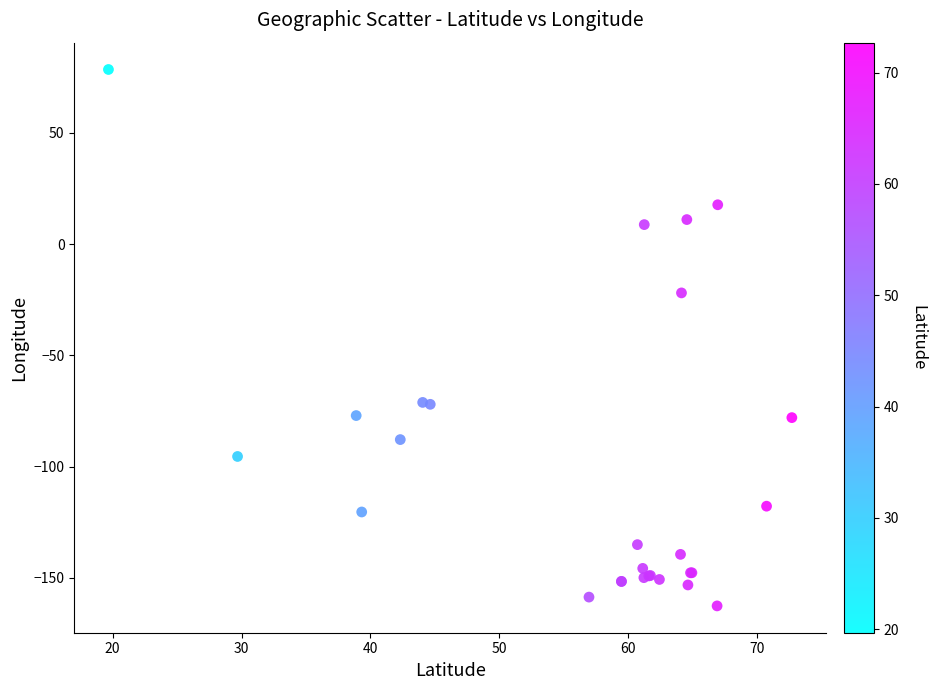

What Y value in the scatter plot is closest to -42?

-21.9